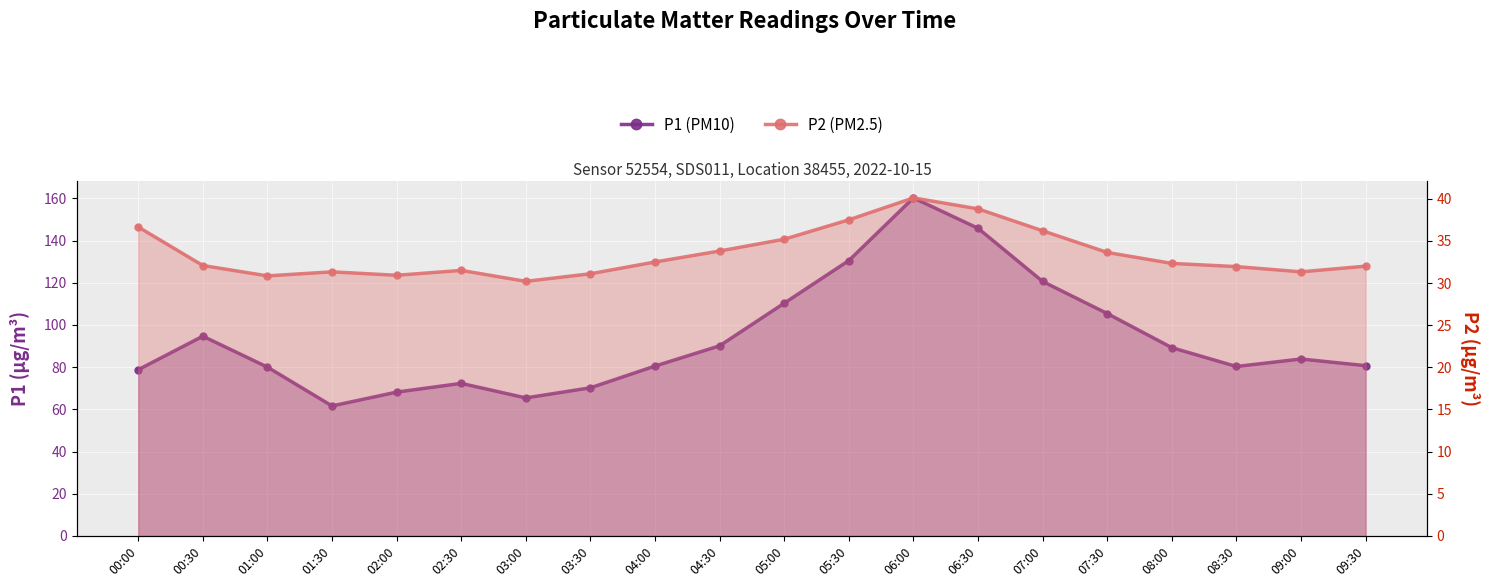

How many interior local peaks does the P2 (PM2.5) series have?

3